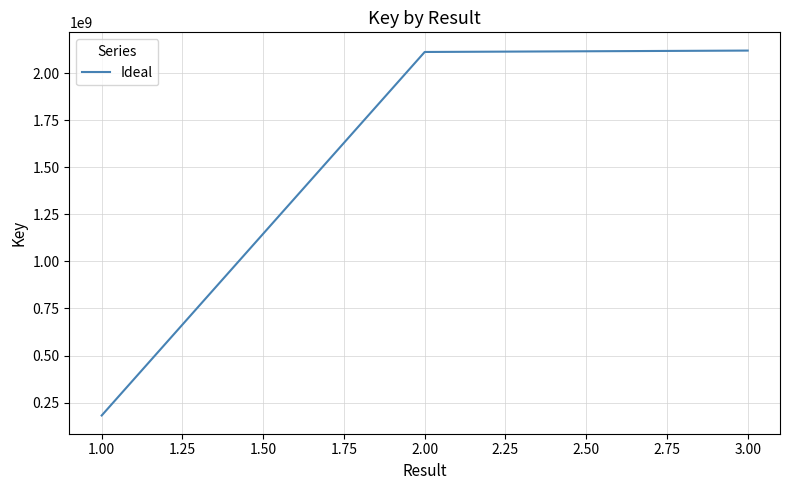

What is the minimum value shown in the chart?

181720726